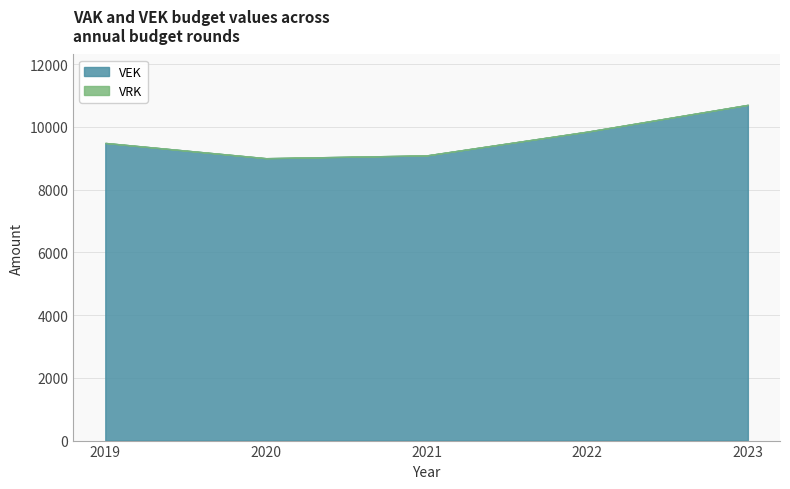

Is the value of VRK at 2022 greater than the value of VEK at 2019?

No